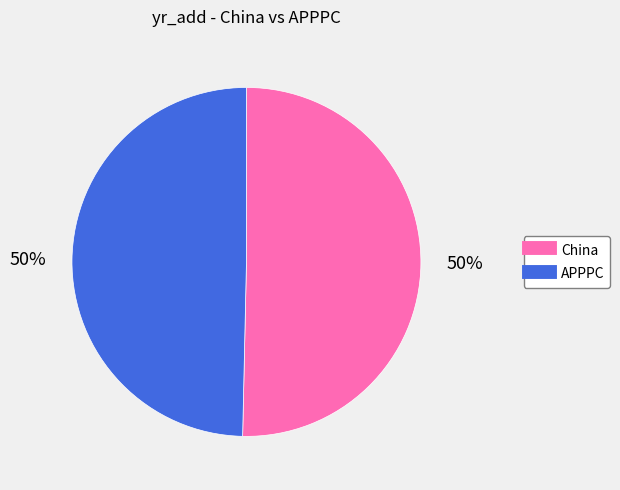

True or false: APPPC accounts for 57% of the total.

False